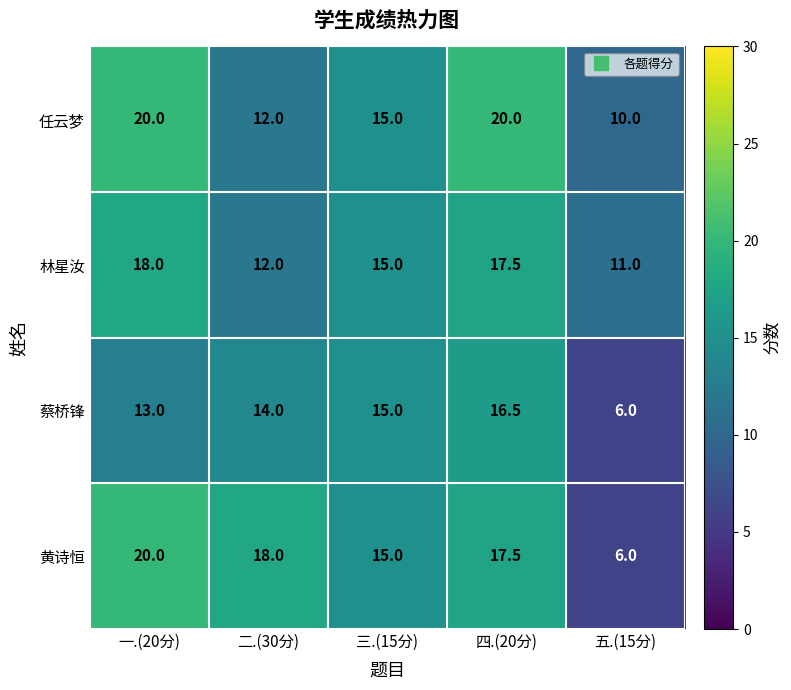

At how many categories does at least one series exceed 17?

3